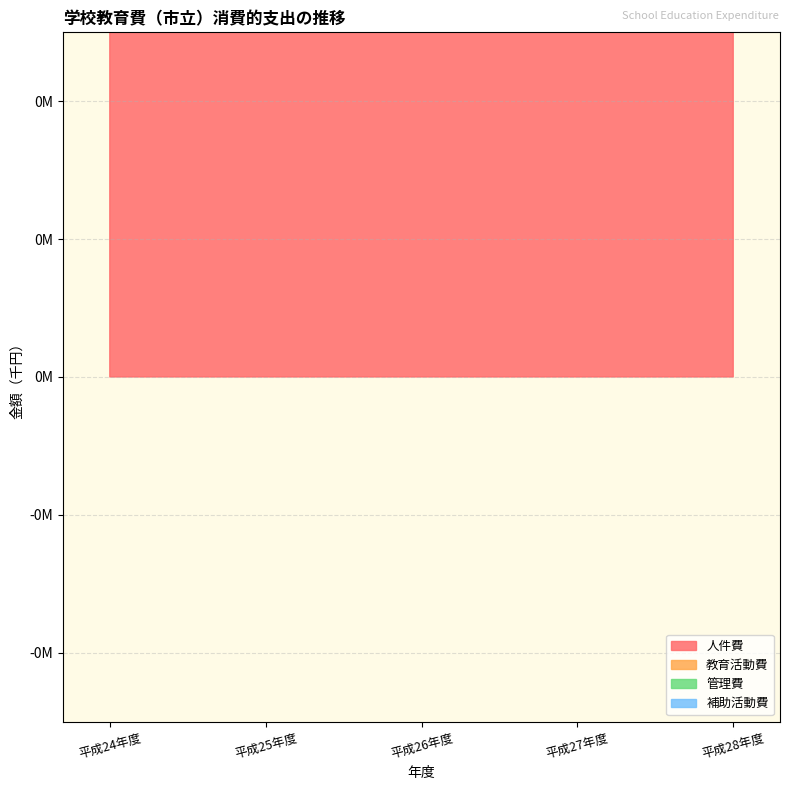

True or false: 教育活動費 and 人件費 cross at least once.

False